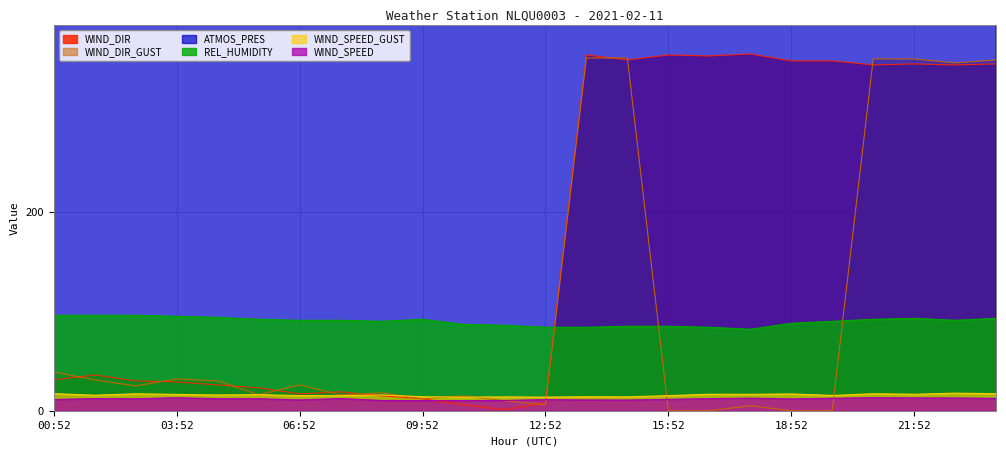

The ATMOS_PRES series shows 997.9 at 11:52. True or false?

True